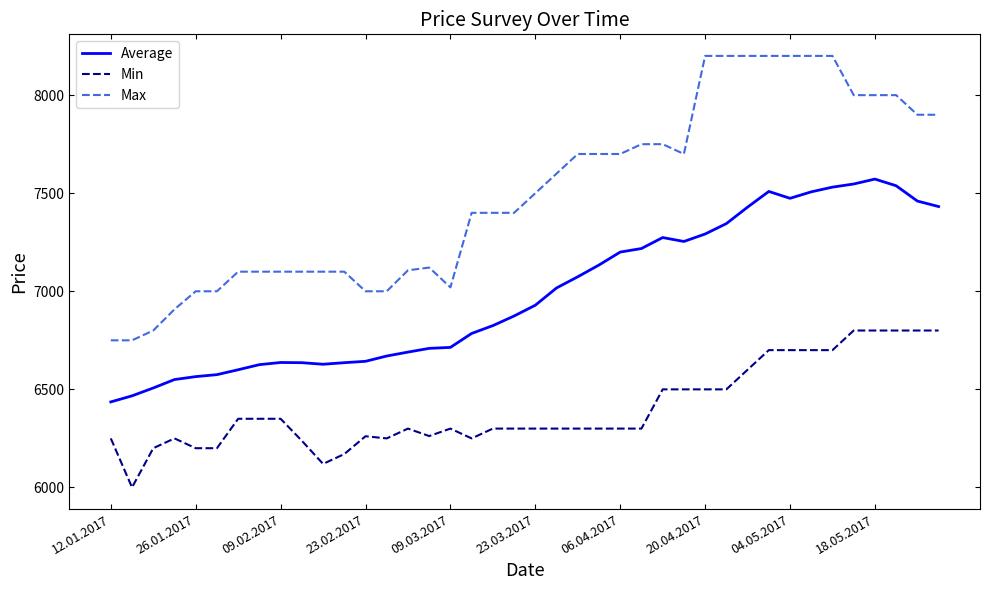

Rank the series by their maximum value, from lowest to highest.

Min, Average, Max